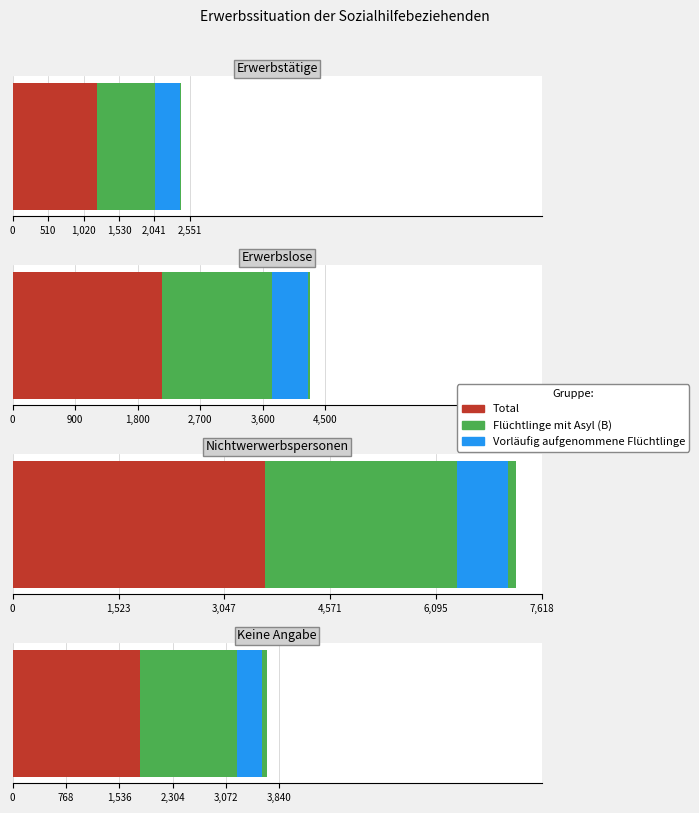

What is the label of the 3rd bar from the left?

Nichtwerwerbspersonen